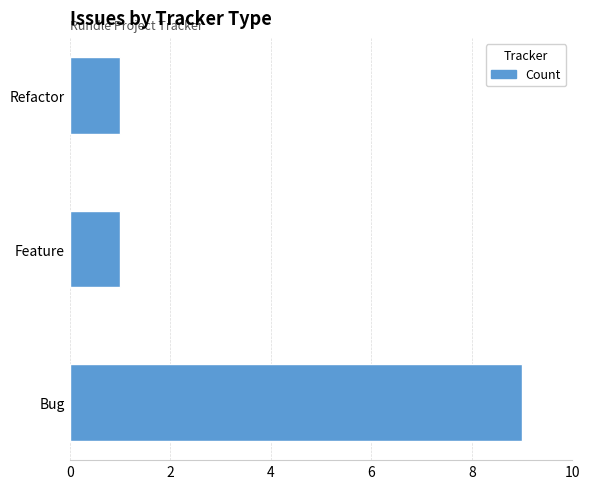

Reading top to bottom, transcribe all the data shown in this chart.

Refactor=1	Feature=1	Bug=9